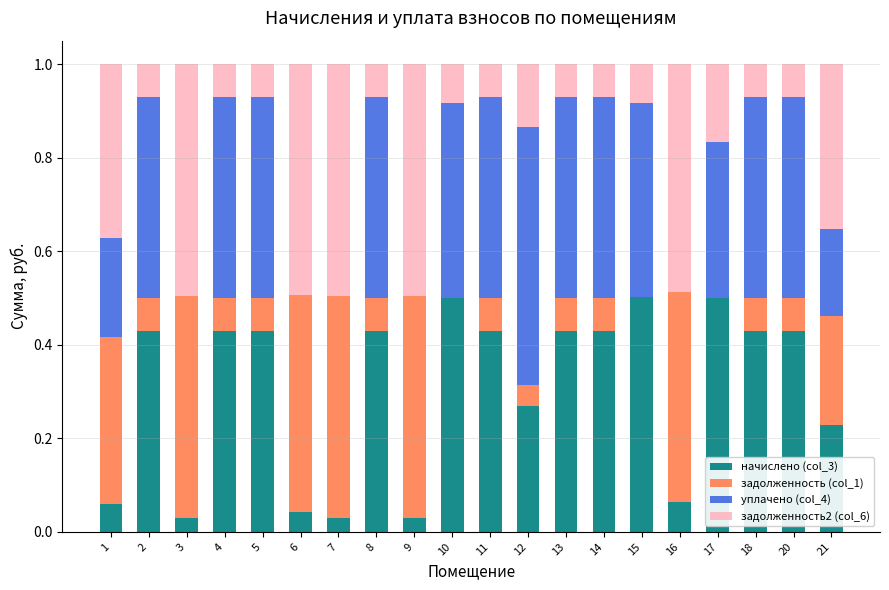

The начислено (col_3) series shows 0.7 at 14. True or false?

False